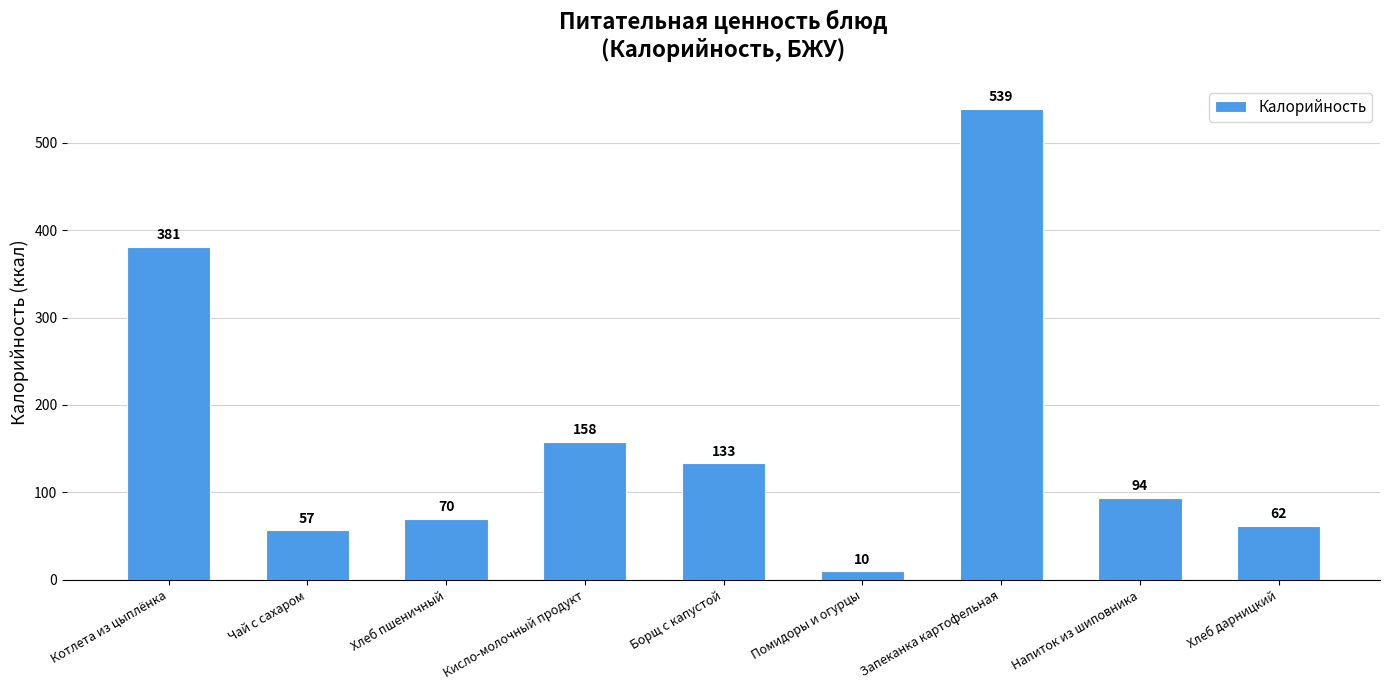

List the labels in order of value, largest first.

Запеканка картофельная, Котлета из цыплёнка, Кисло-молочный продукт, Борщ с капустой, Напиток из шиповника, Хлеб пшеничный, Хлеб дарницкий, Чай с сахаром, Помидоры и огурцы